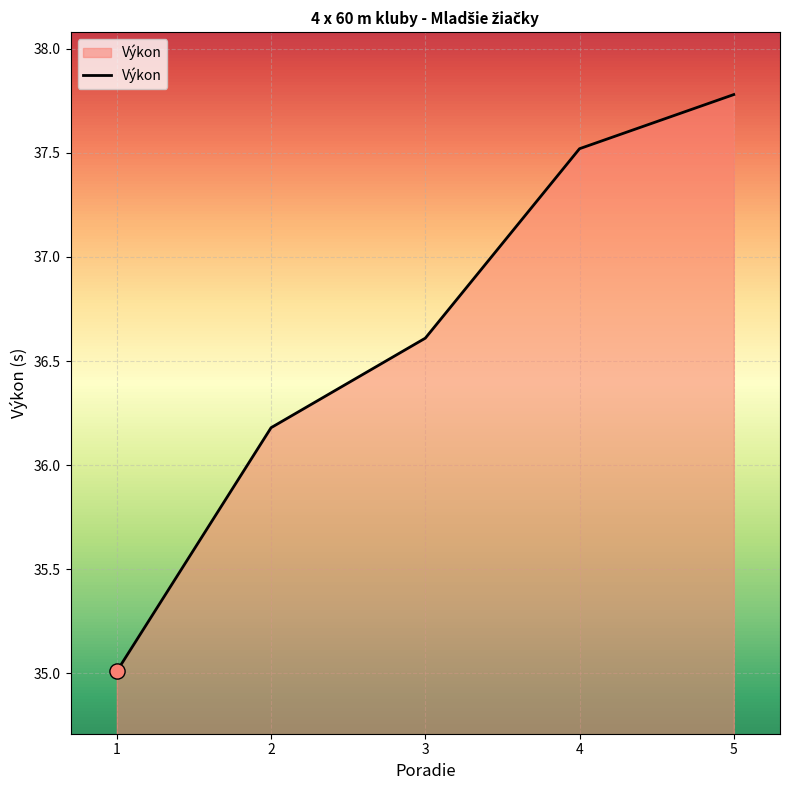

Between 4 and 3, which is larger?

4